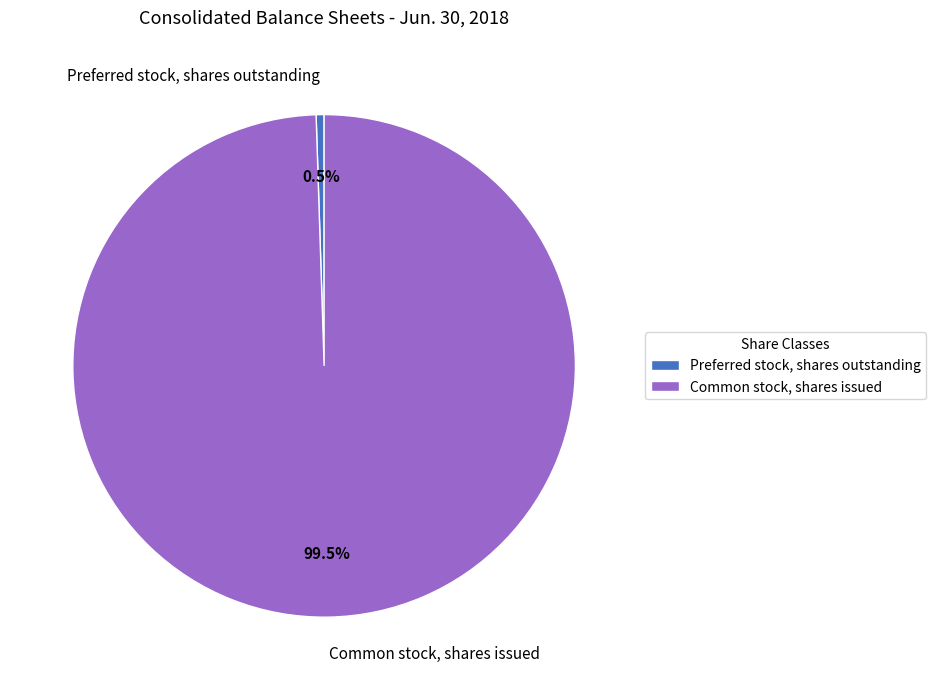

What is the largest slice in the pie chart?

Common stock, shares issued